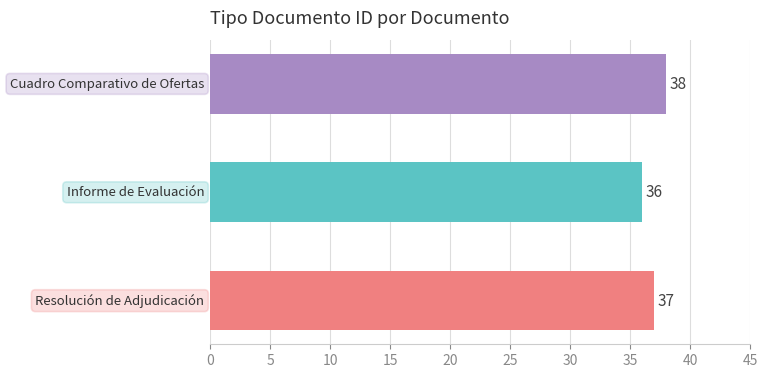

What is the sum of all values?

111